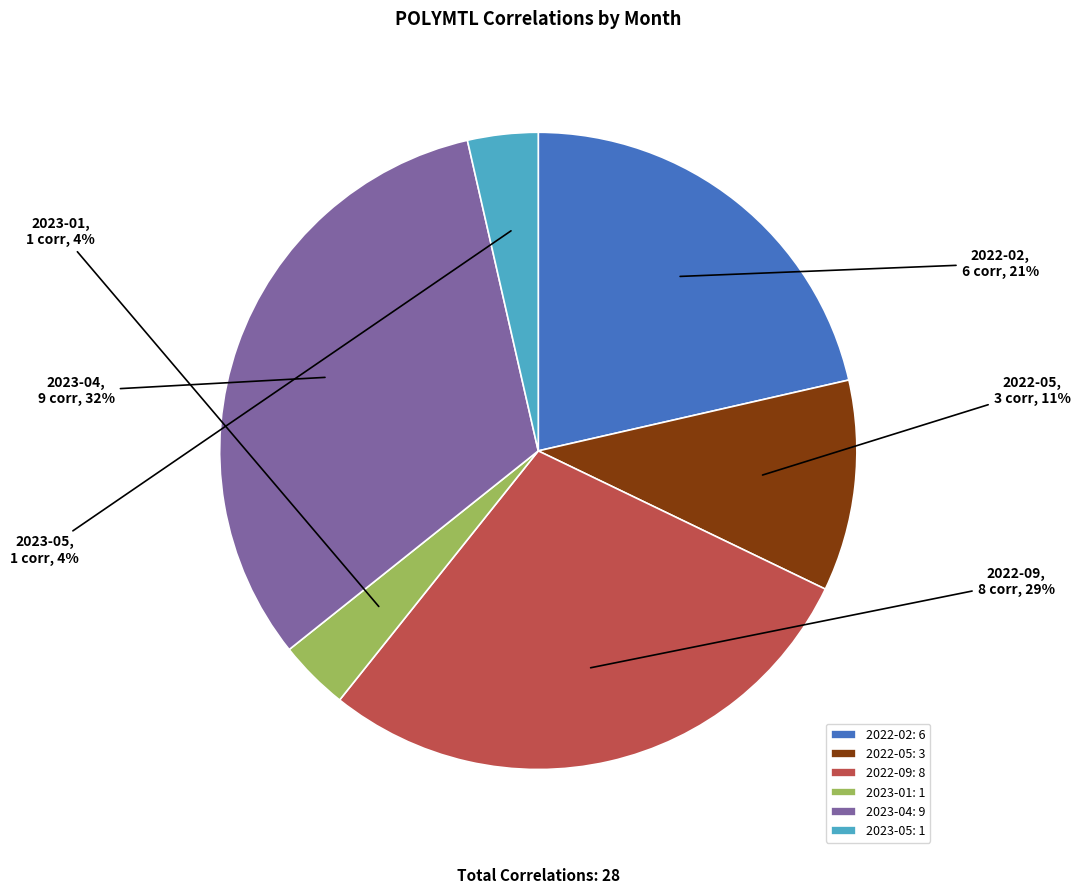

To the nearest percent, what is the difference between the 2023-01 and 2022-09 slice percentages?

25%